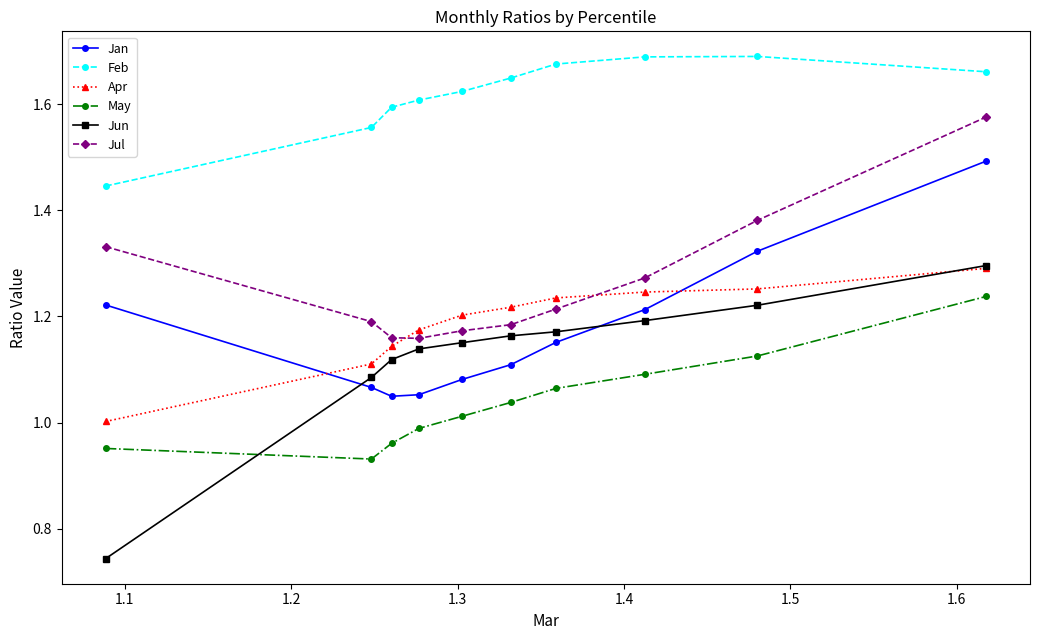

How many lines are shown in the chart?

6